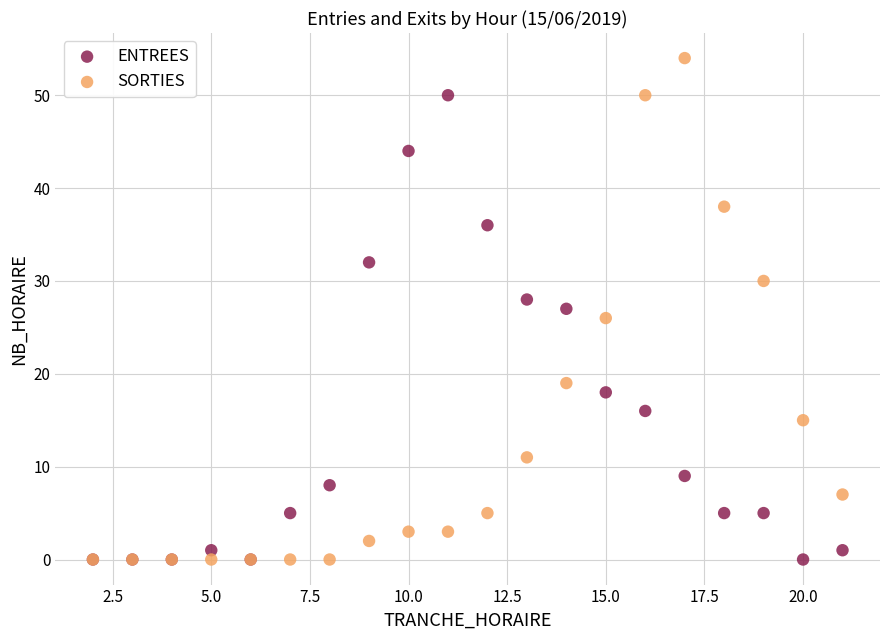

In the ENTREES series, what Y value is closest to 25?

27